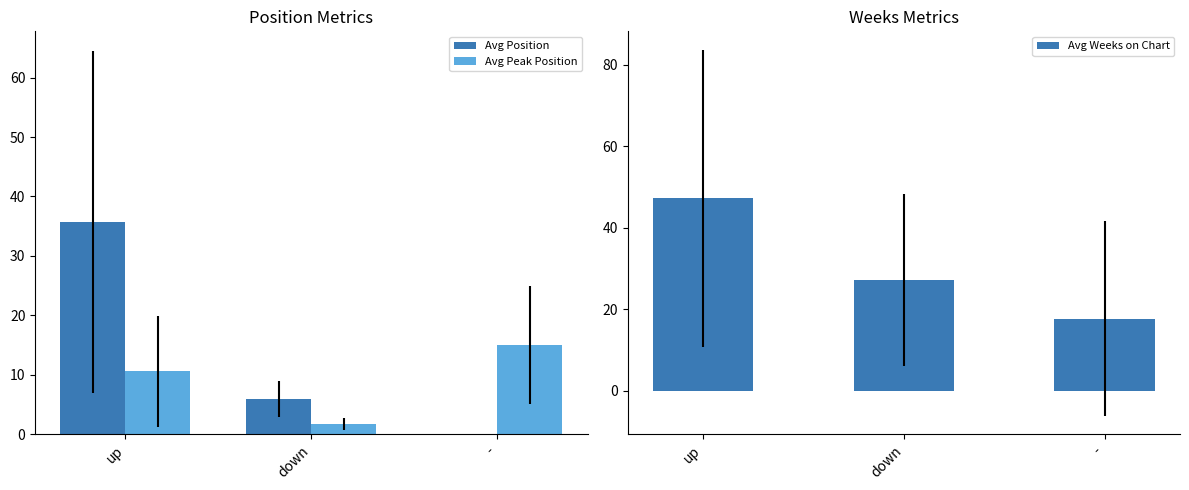

What is the spread (max minus min) of values at up?

36.6